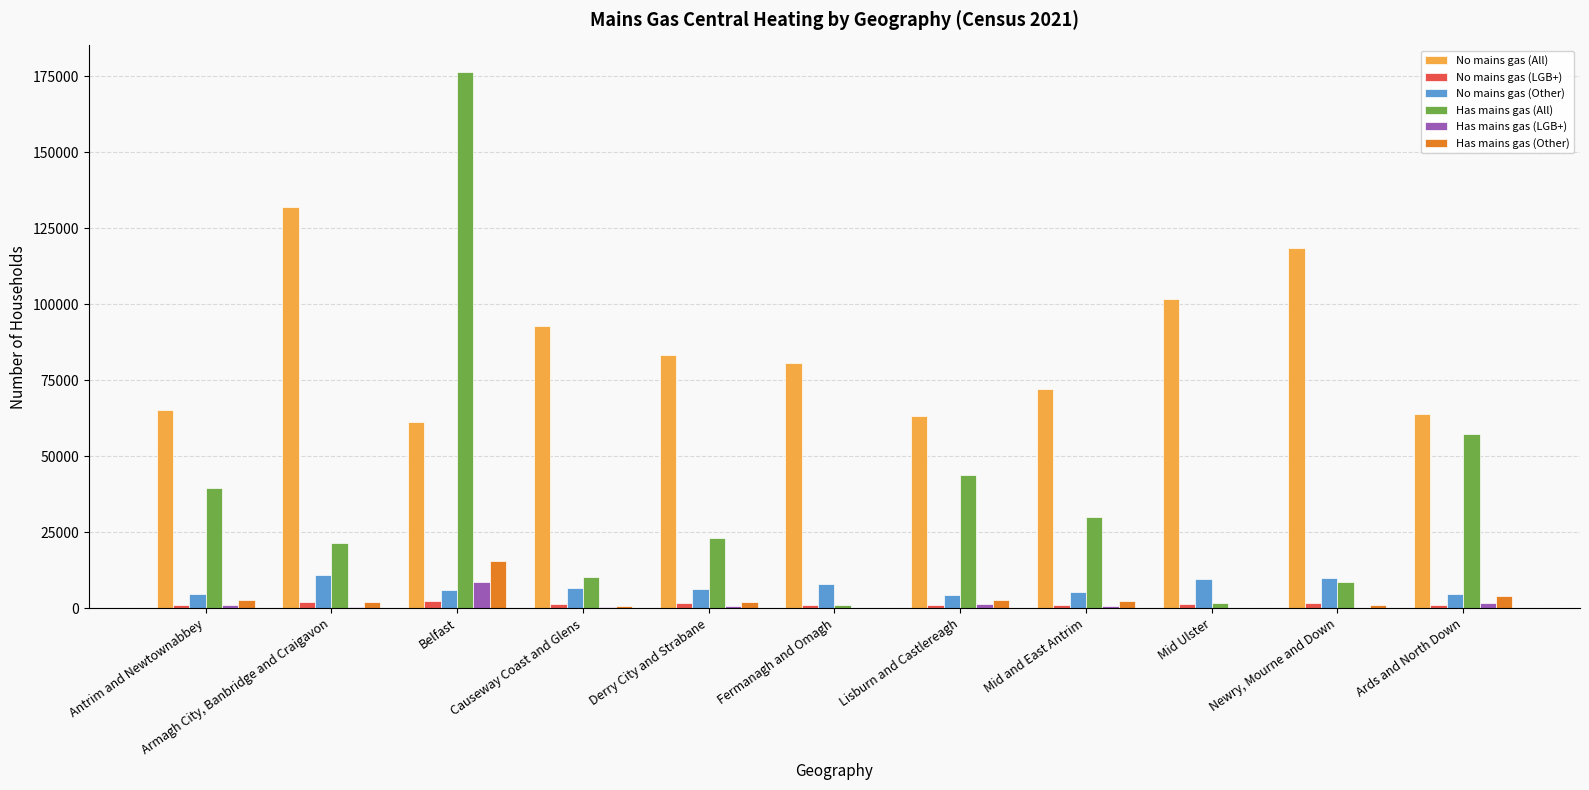

What is the average value of the No mains gas (LGB+) series?

1440